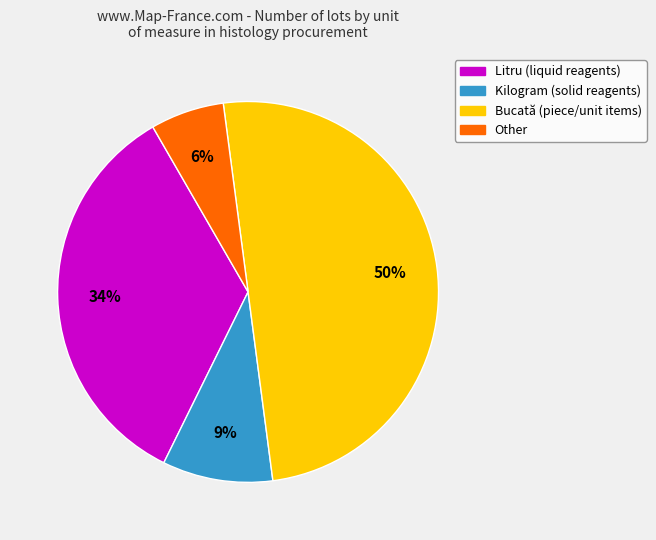

Which has a higher value, Kilogram or Litru?

Litru